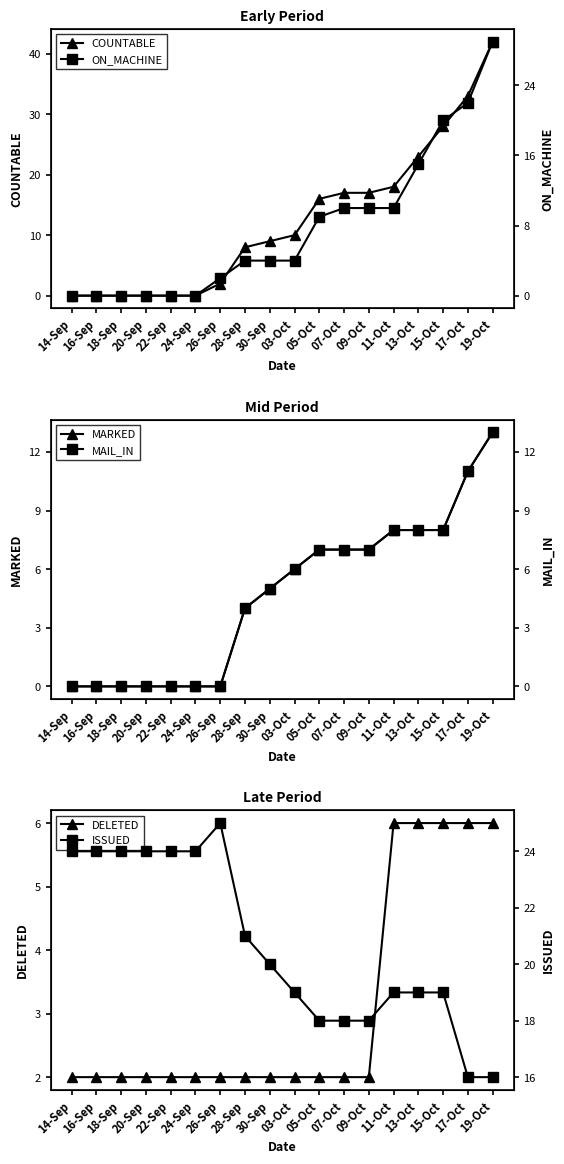

Is this an area chart (filled region under the line)?

No